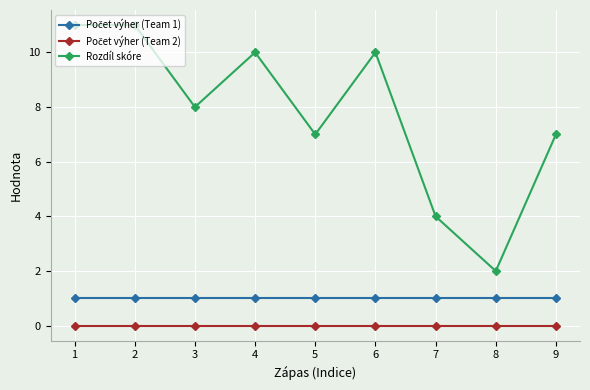

Which series has the largest total across all categories?

Rozdíl skóre